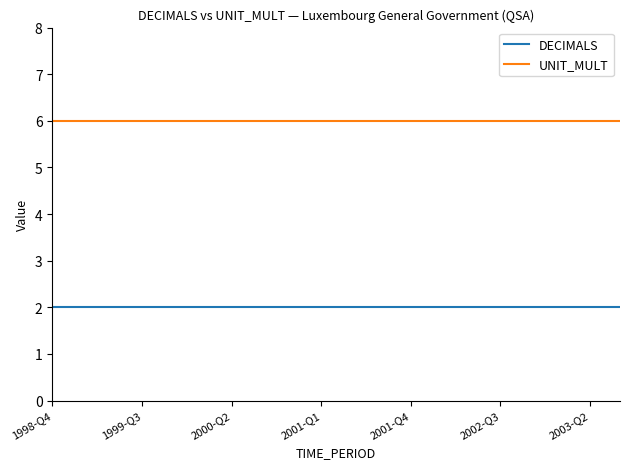

List the series in order of their peak value, highest first.

UNIT_MULT, DECIMALS